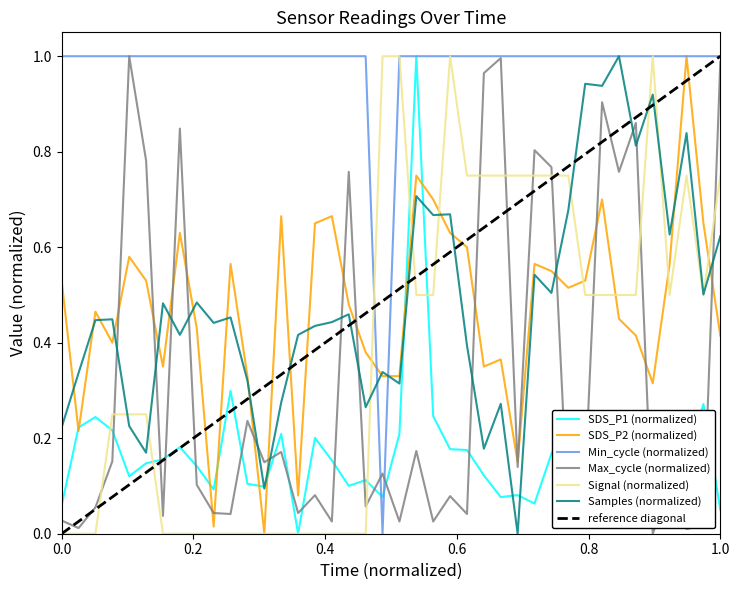

Which series ends up on top after the final intersection of Samples (normalized) and Max_cycle (normalized)?

Max_cycle (normalized)